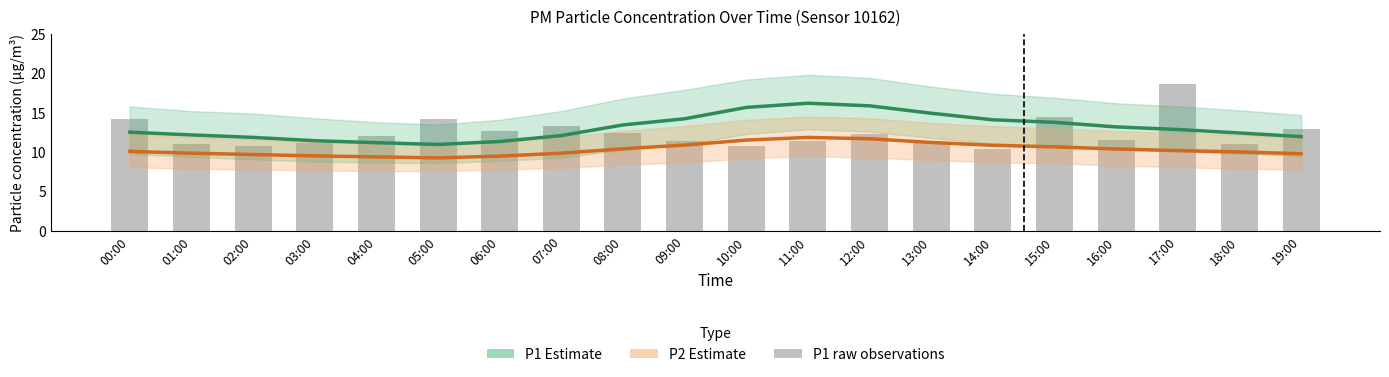

At which label is P1 raw closest to 14?

05:00